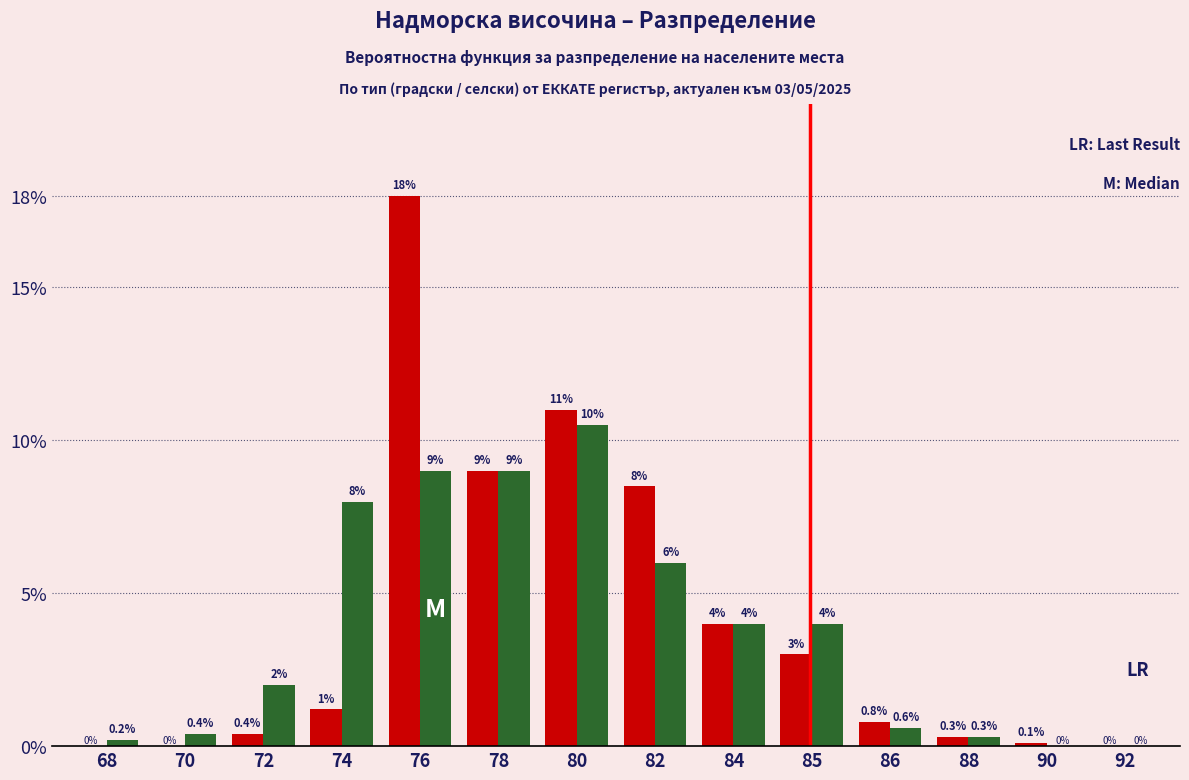

At which category is the sum across all series the highest?

76